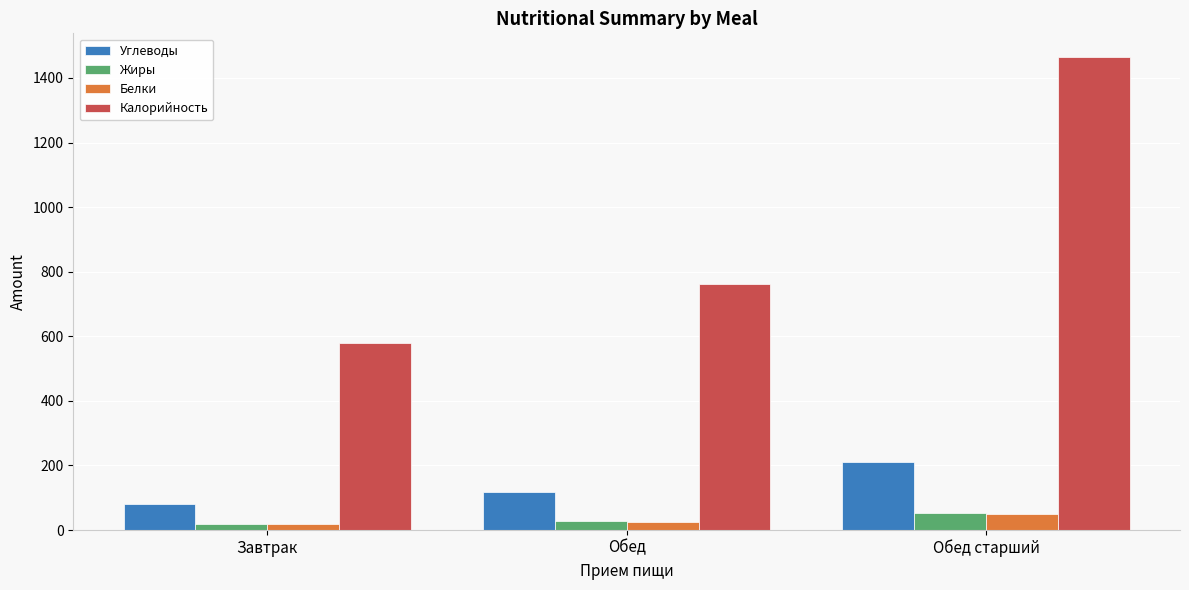

At how many categories does at least one series exceed 416?

3